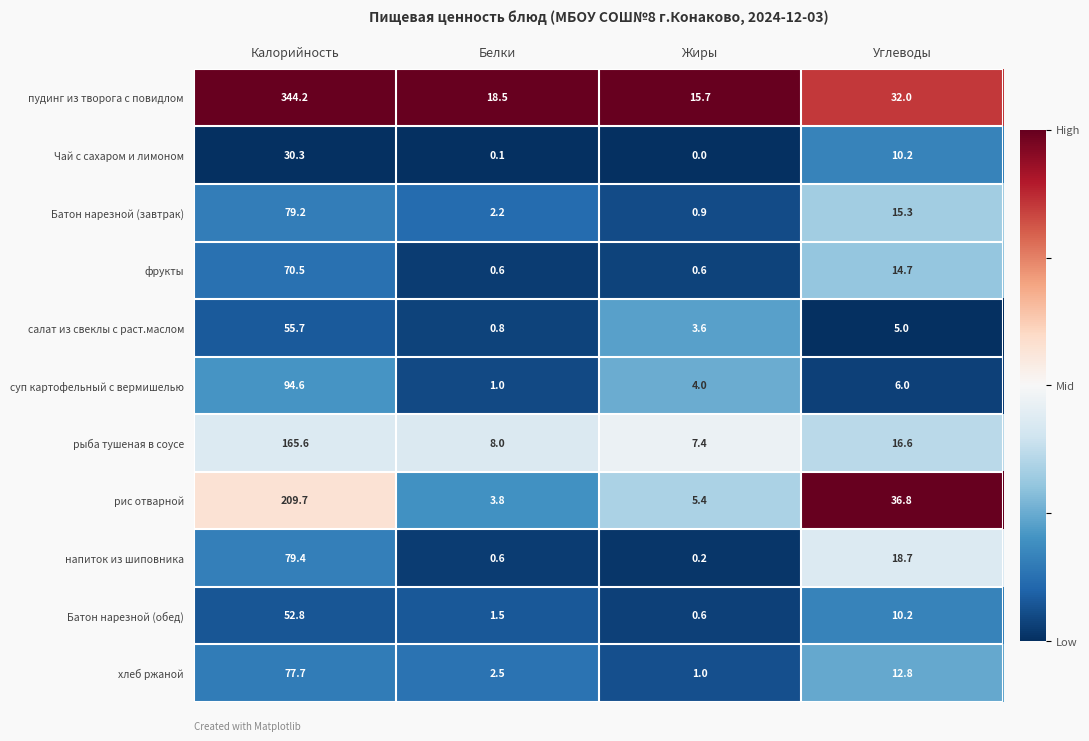

What is the difference between the maximum and minimum values in the салат из свеклы с раст.маслом series?

54.9